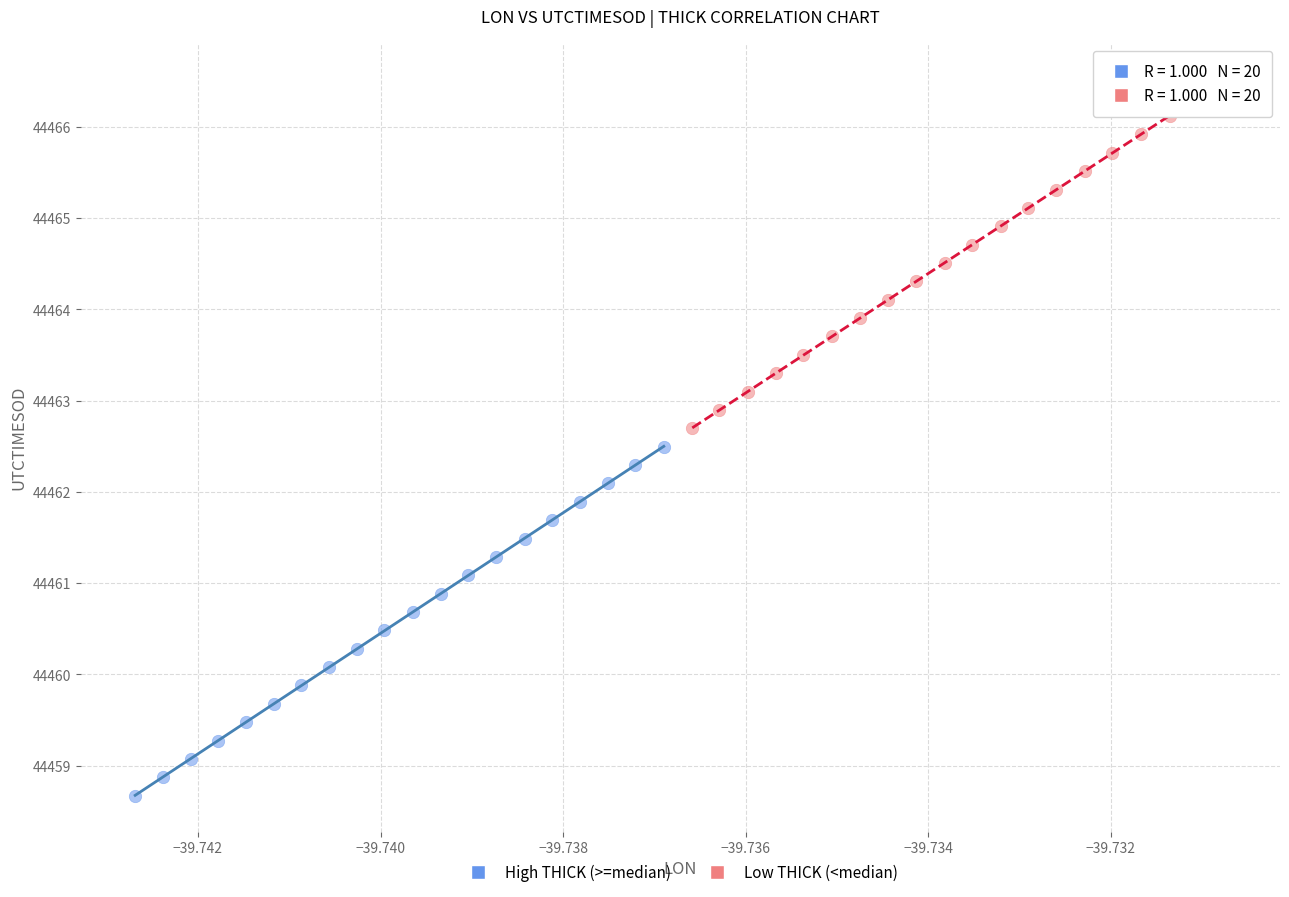

What are all the series names shown in the legend?

High THICK (>=median), Low THICK (<median)